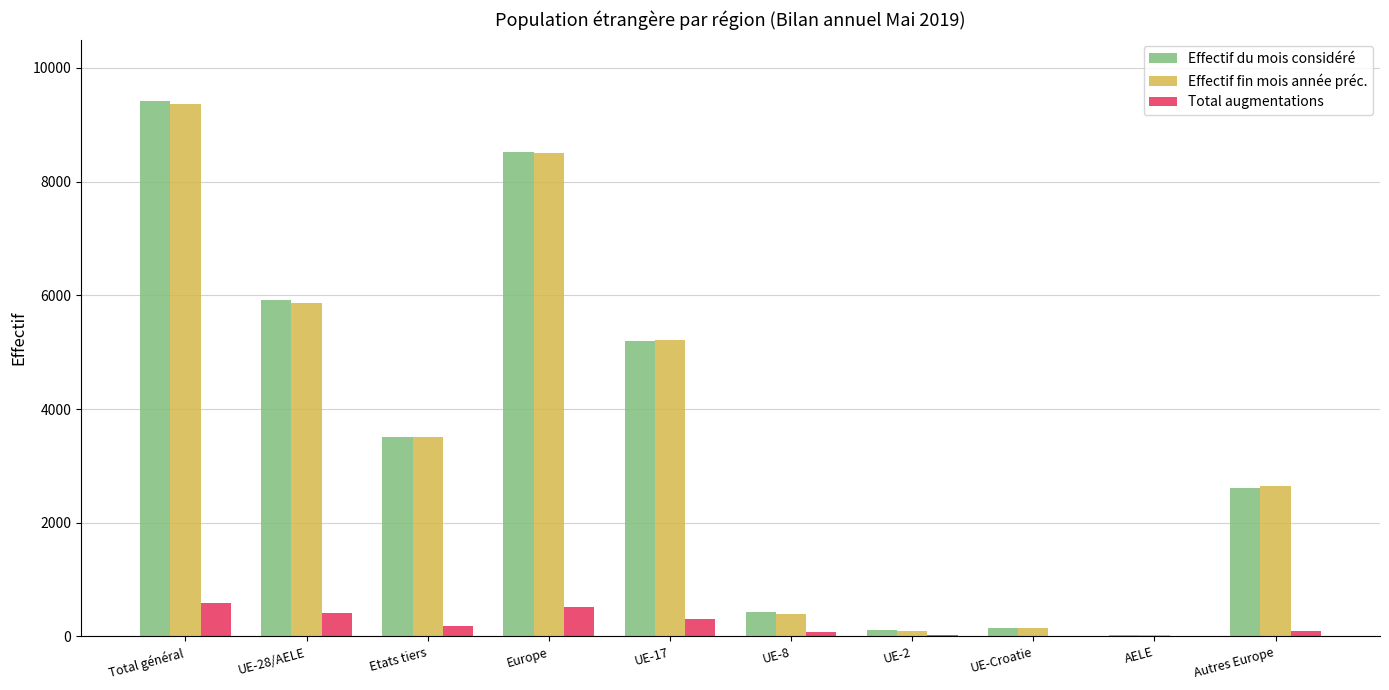

Read the Total augmentations value at UE-Croatie.

5